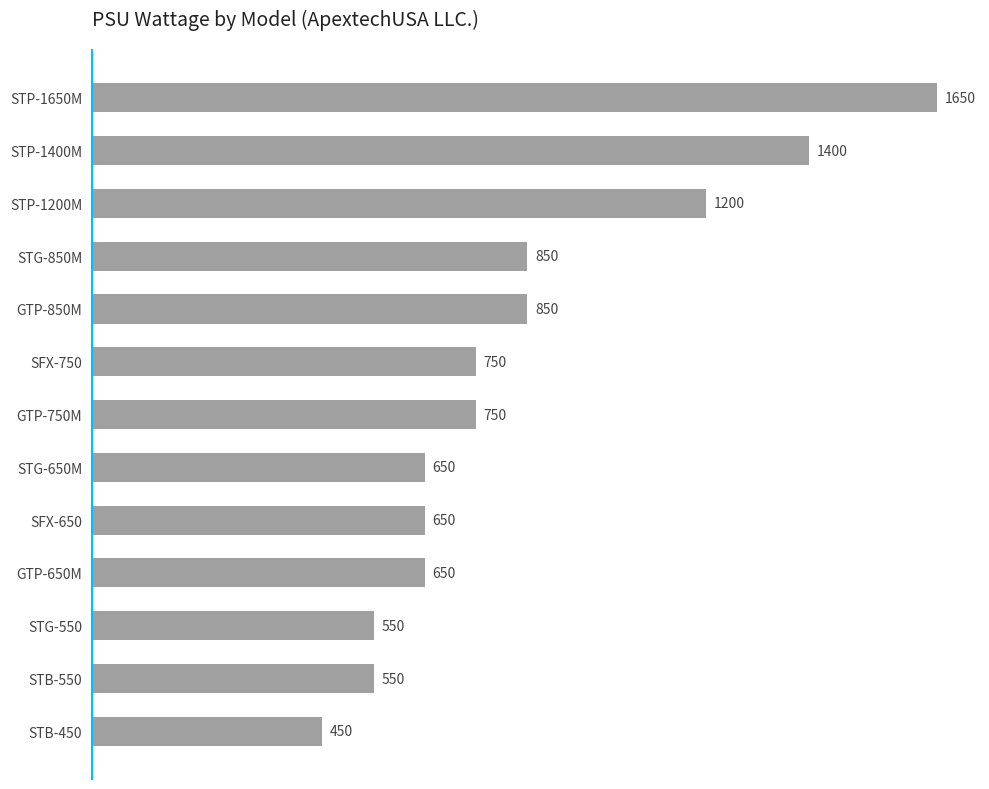

Approximately how many times larger is the value at SFX-650 compared to GTP-850M?

0.8